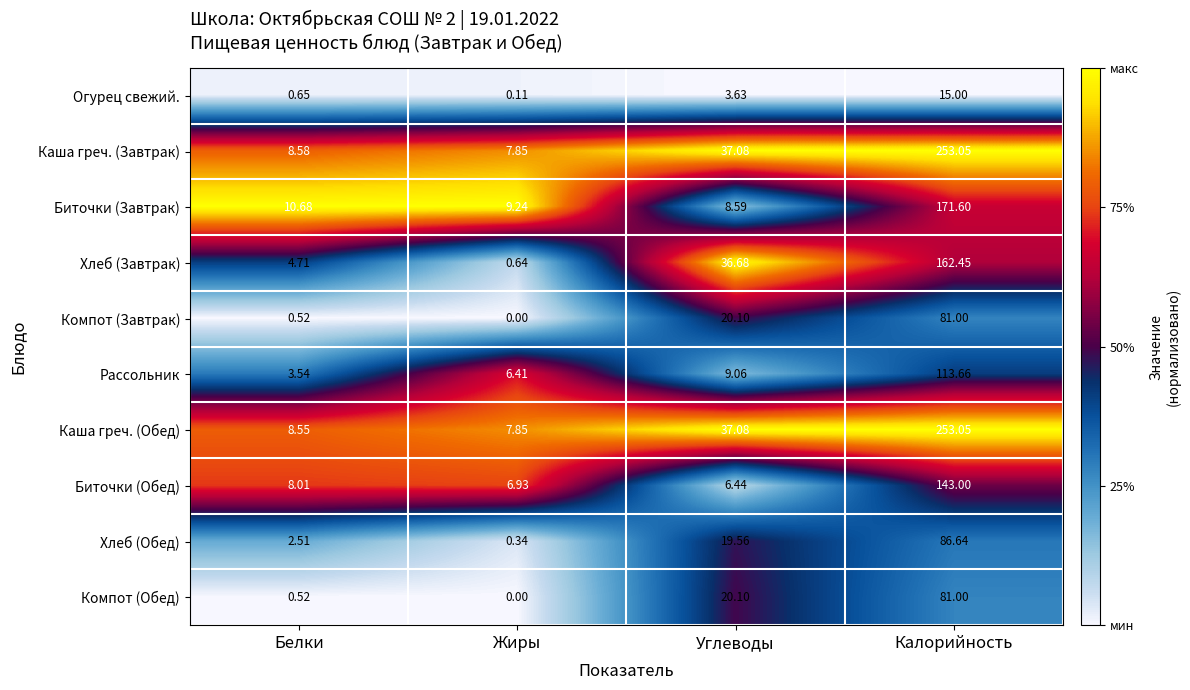

Rank the categories by Огурец свежий. value from highest to lowest.

Калорийность, Углеводы, Белки, Жиры